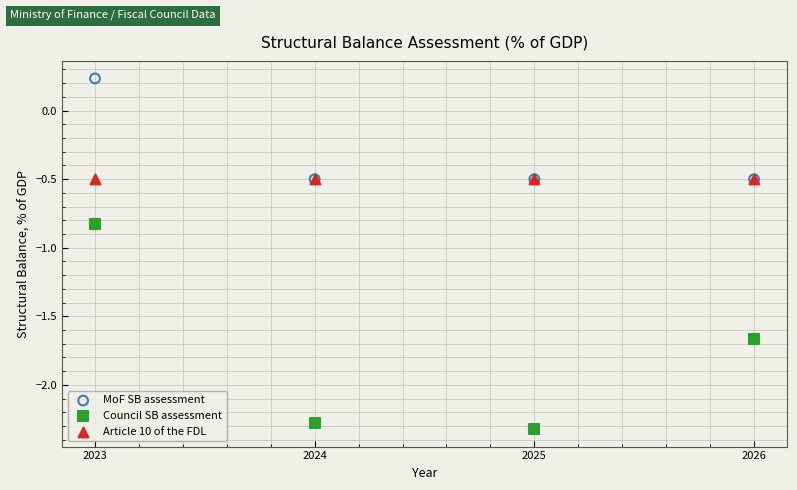

In the Article 10 of the FDL series, what Y value is closest to 0?

-0.5